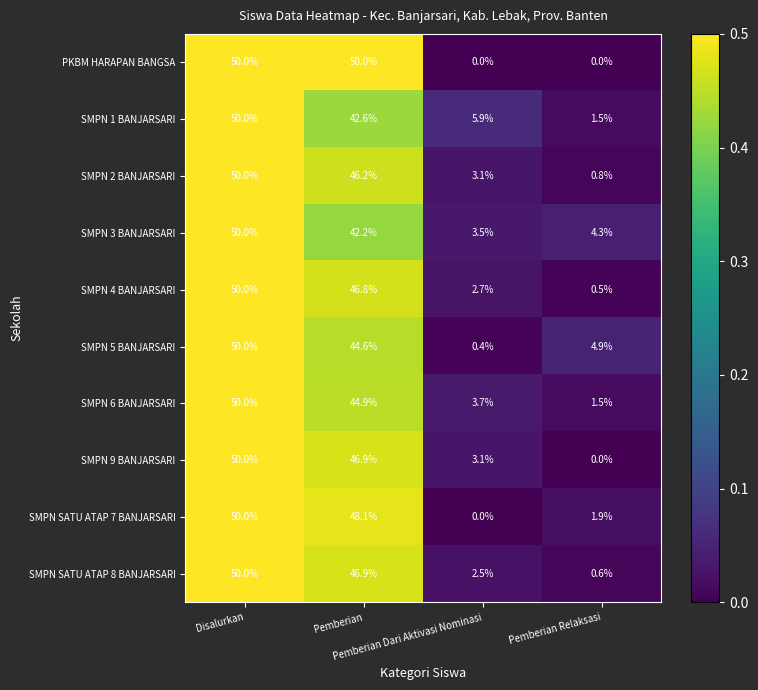

What is the average value of the SMPN 6 BANJARSARI series?

25.0